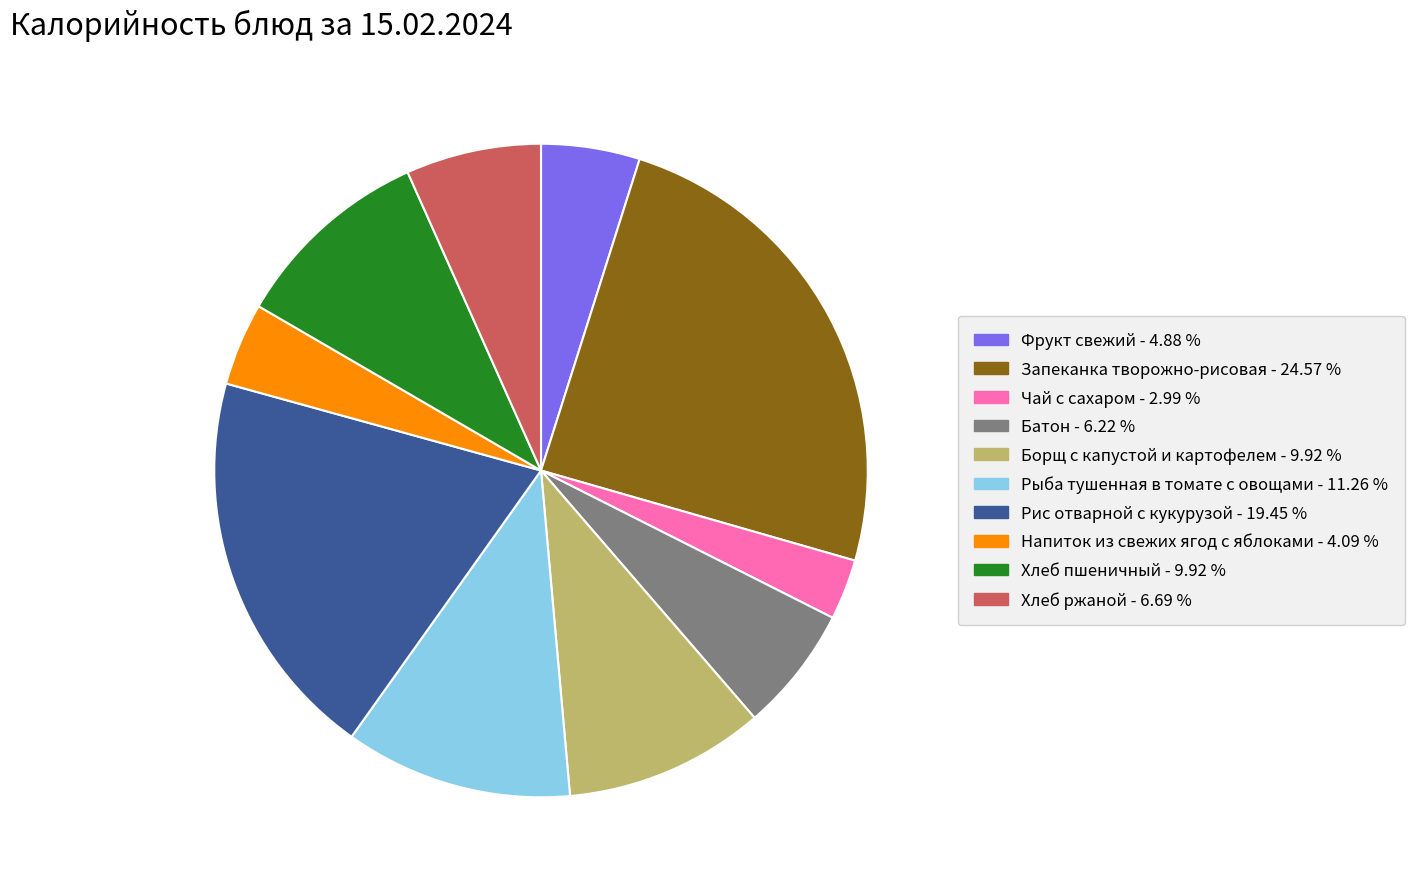

Combined, do Фрукт свежий - 4.88 % and Запеканка творожно-рисовая - 24.57 % account for over 50%?

No